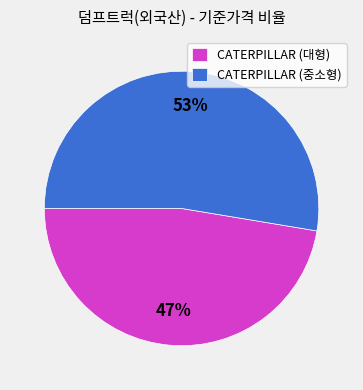

Does any single category account for the majority?

Yes